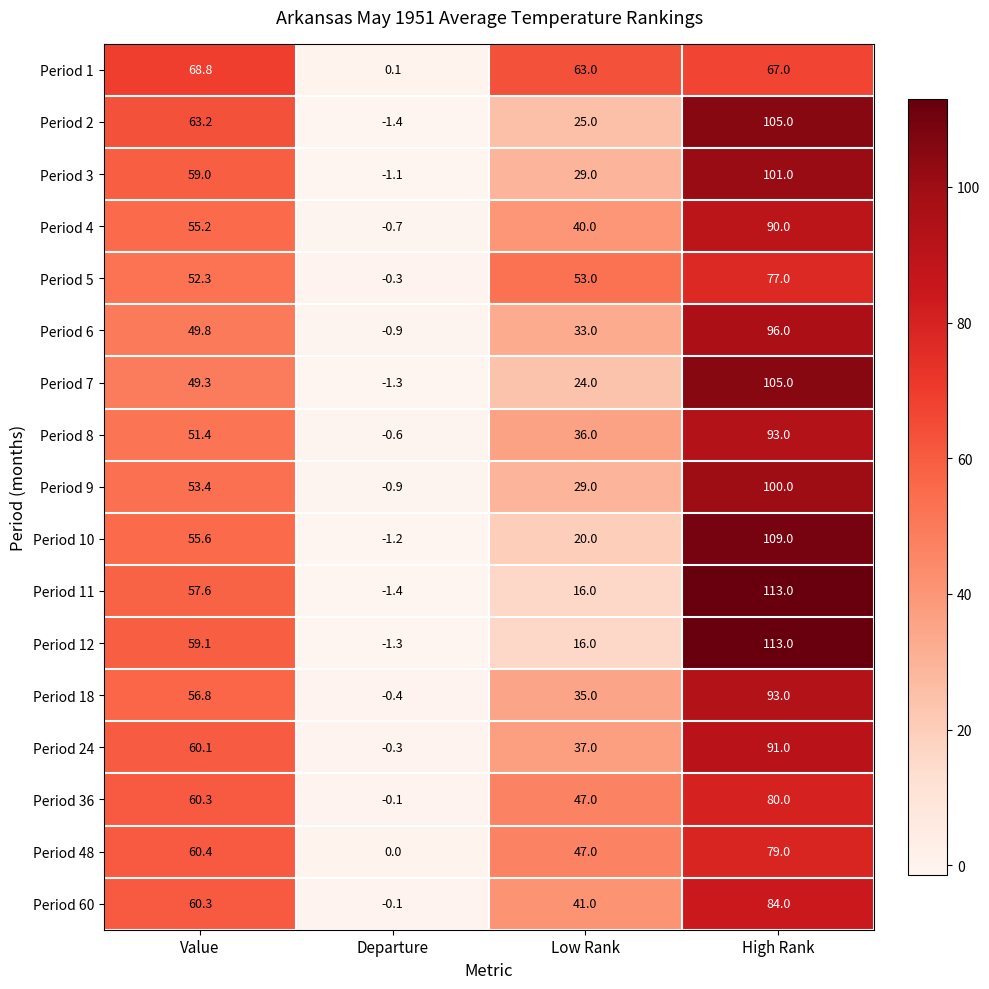

How many series are shown in this chart?

17